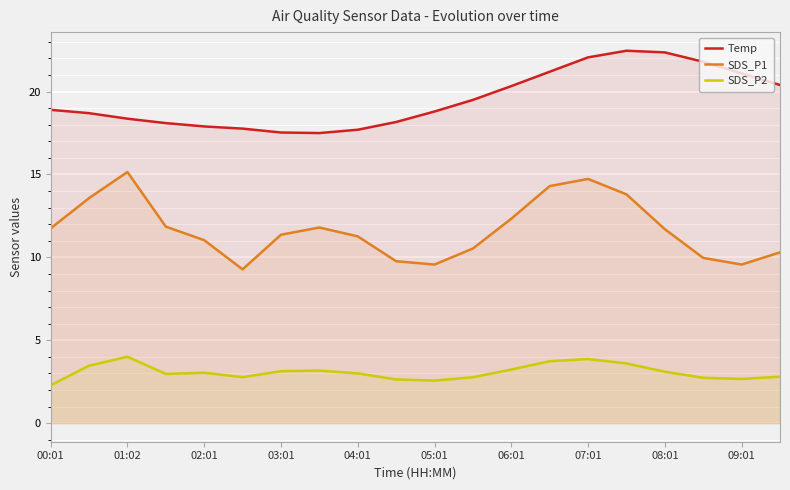

At which category does the chart reach its minimum across all series?

00:01